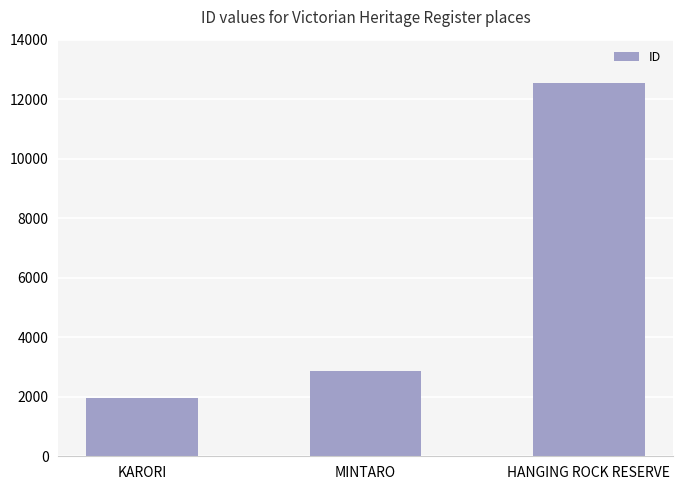

What position from the left is KARORI?

1